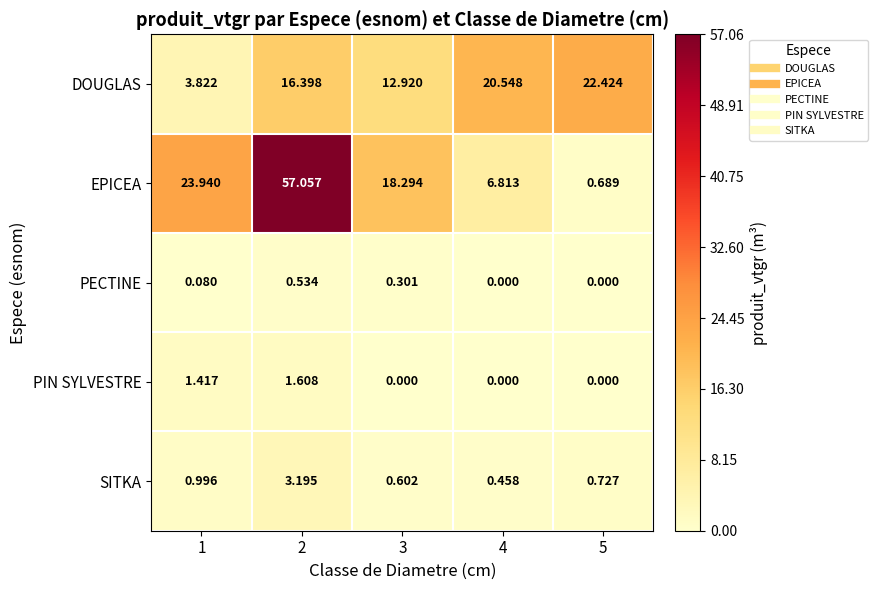

List the series in order of their peak value, highest first.

EPICEA, DOUGLAS, SITKA, PIN SYLVESTRE, PECTINE